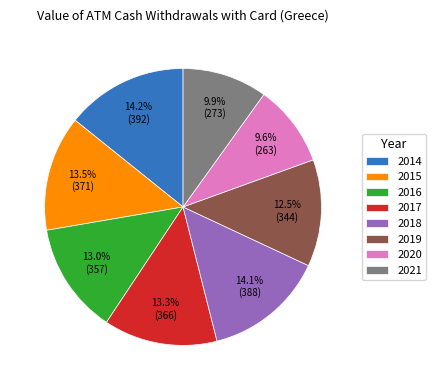

Is there a majority slice in this chart?

No